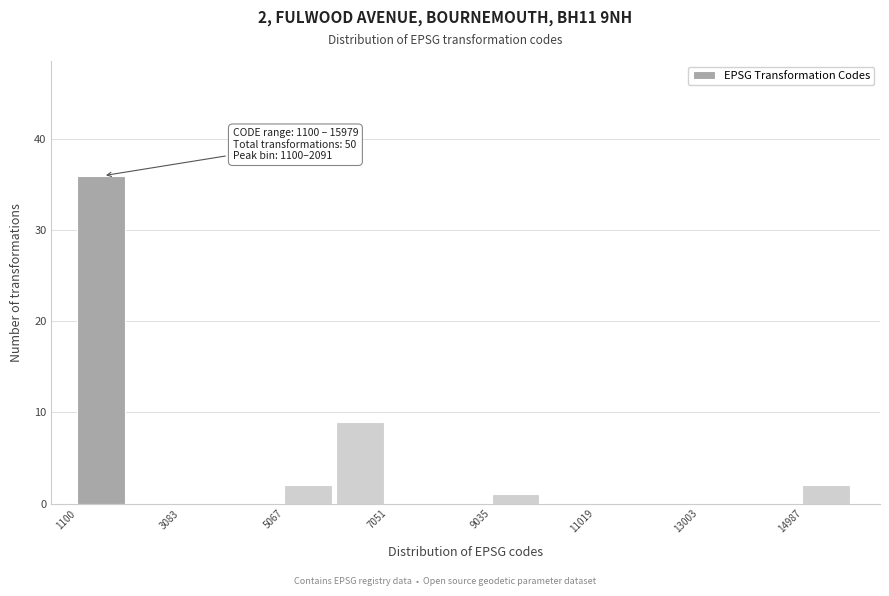

Over which range of the x-axis is the bar tallest?

1200 to 2000